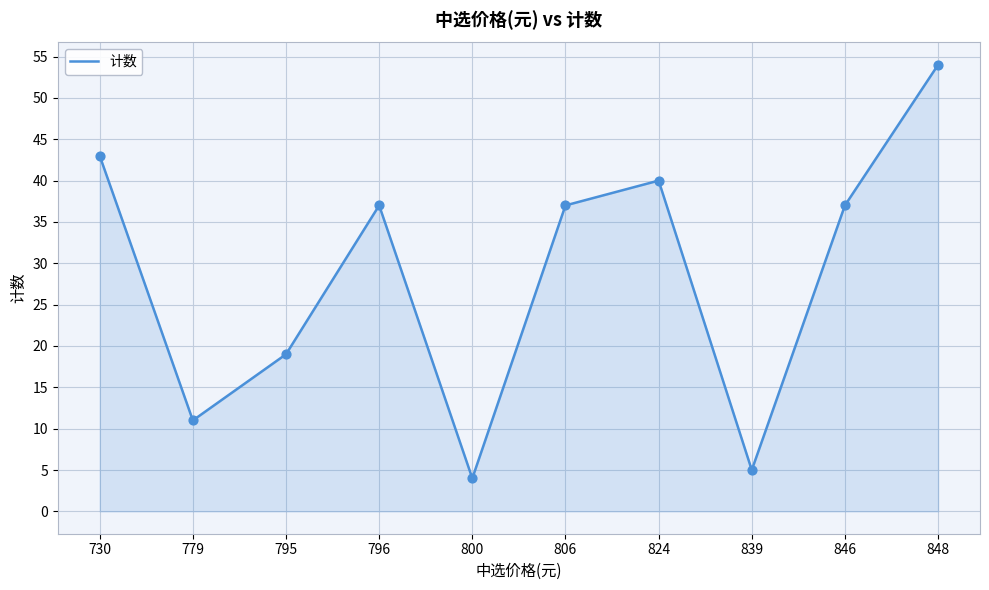

What is the change in value from 779 to 800?

-7